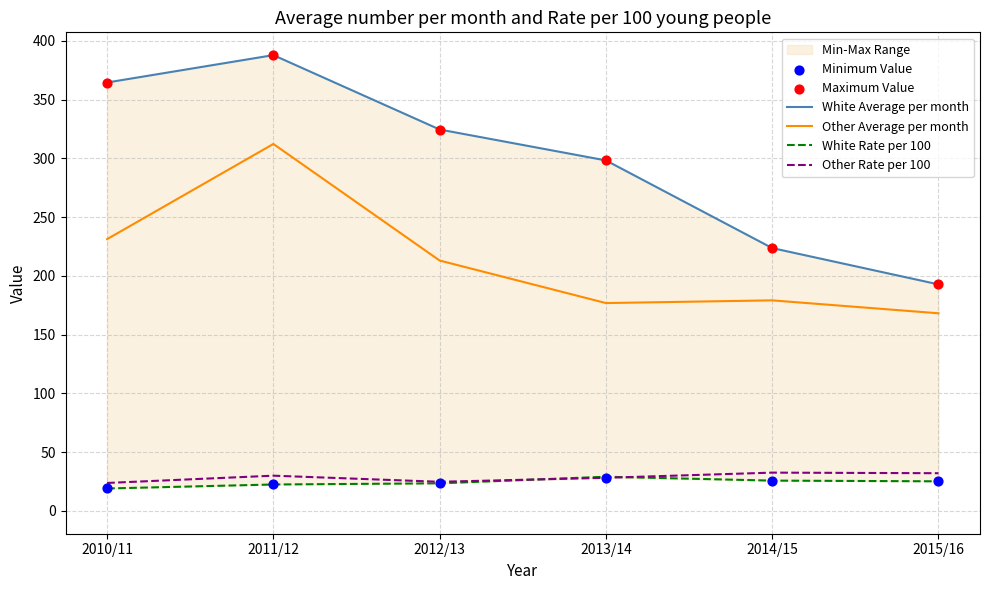

Which series reaches the maximum Y coordinate?

White Average per month